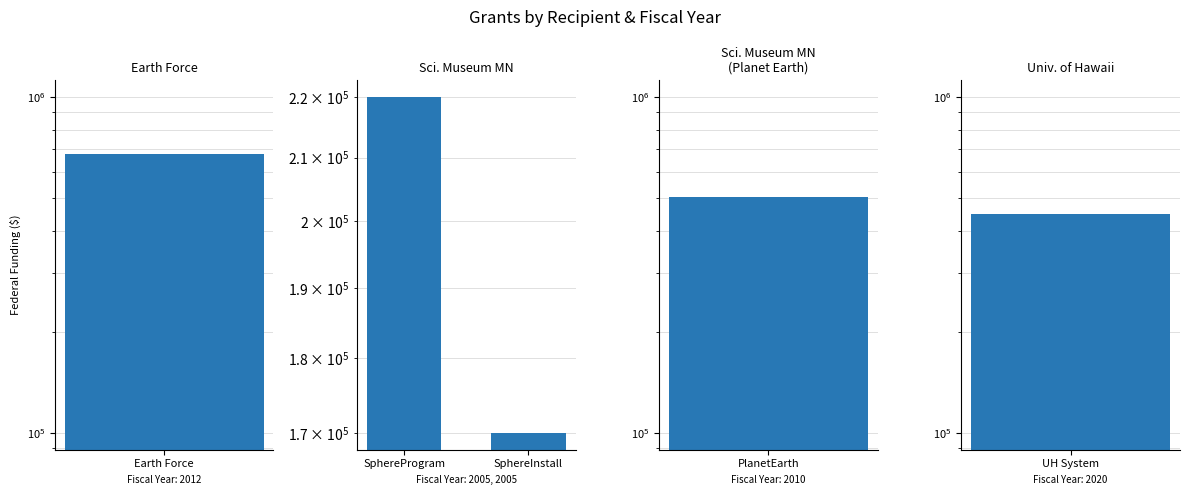

How many distinct data groups are displayed?

1